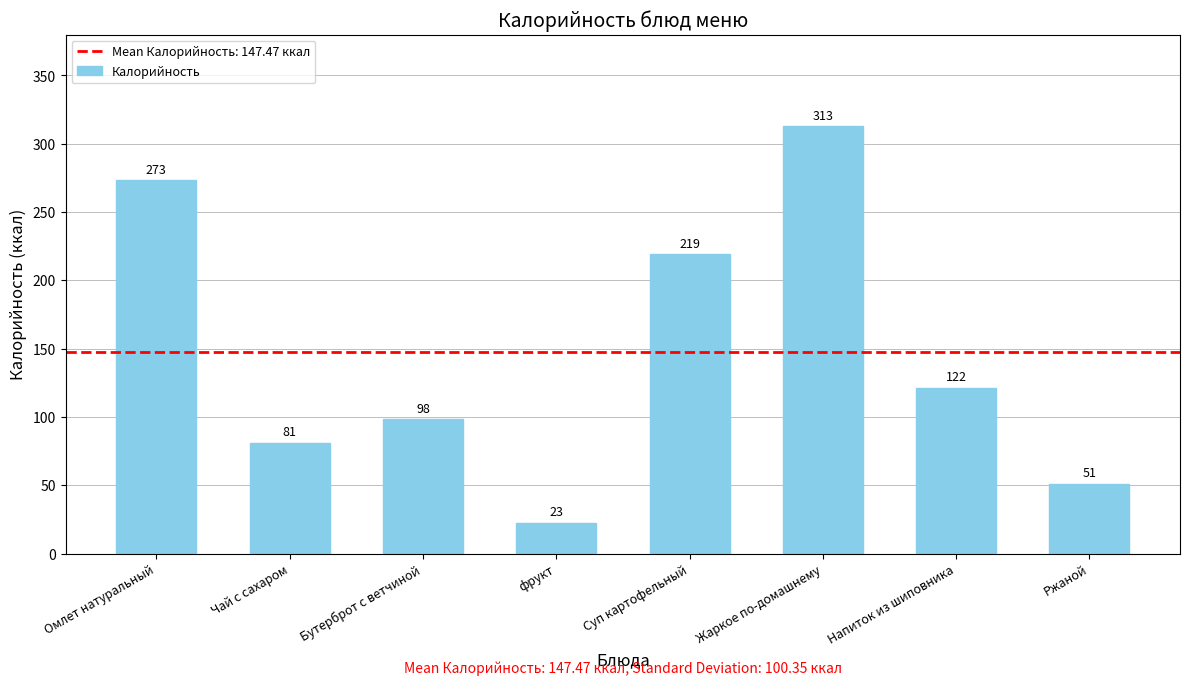

At which label does the data first exceed 121?

Омлет натуральный